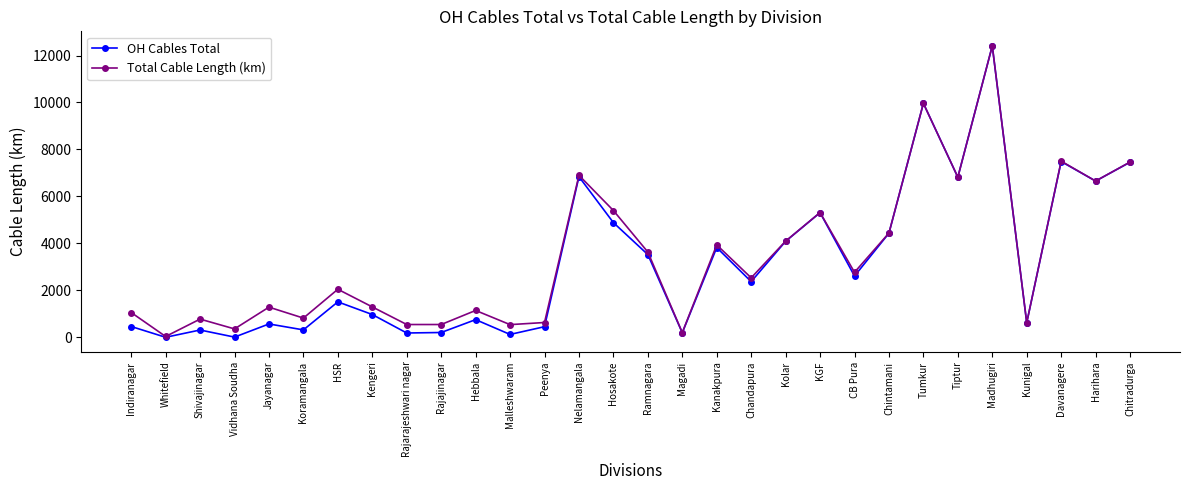

The OH Cables Total series shows 4087.5 at Kolar. True or false?

True